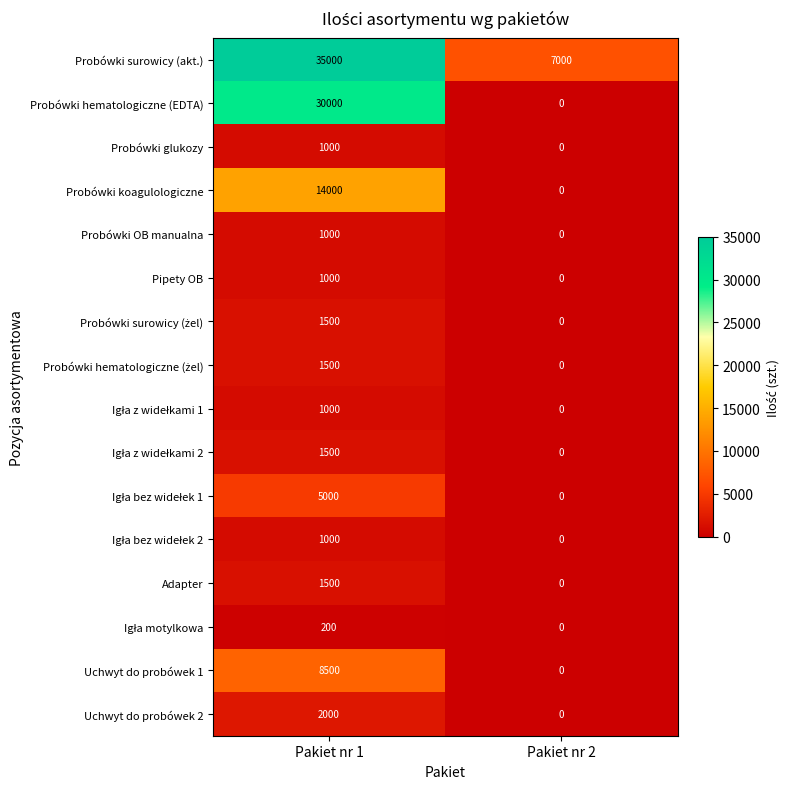

Which series has the largest range (max minus min)?

Probówki hematologiczne (EDTA)